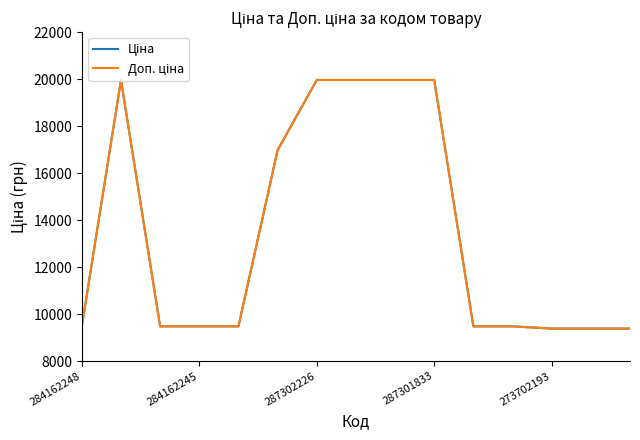

Is this an area chart (filled region under the line)?

No